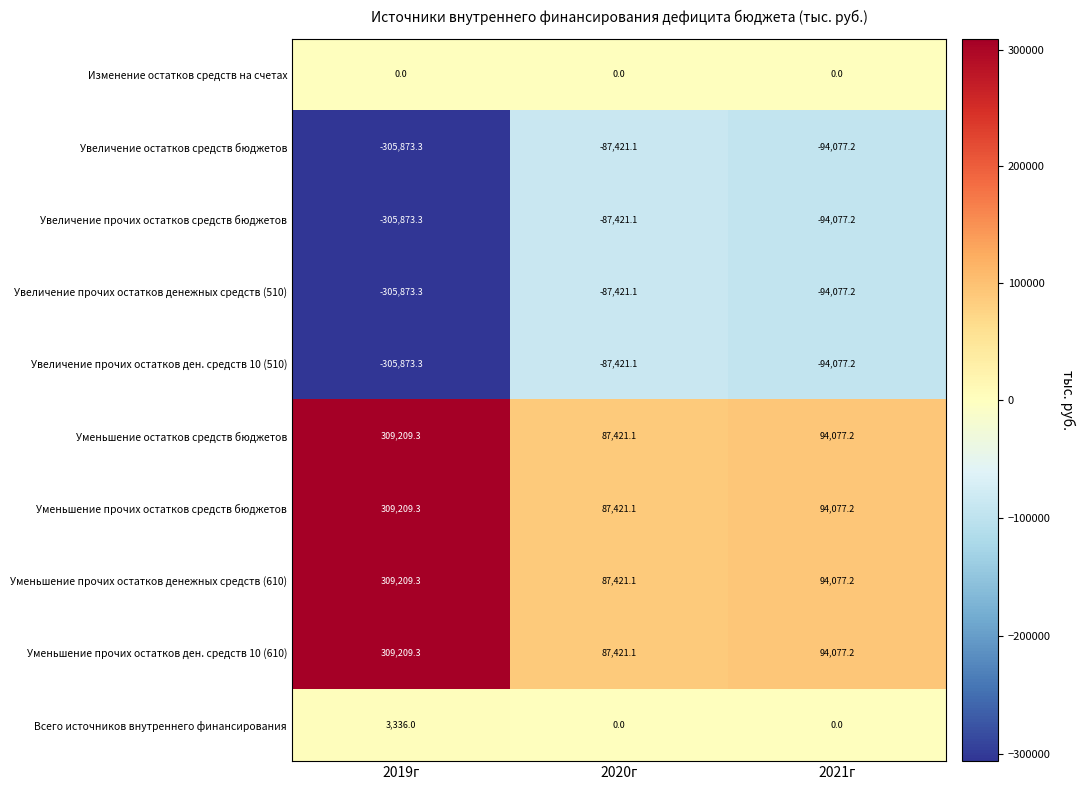

Reading left to right, extract all data points from this chart.

Изменение остатков средств на счетах: 2019г=0.0	2020г=0.0	2021г=0.0
Увеличение остатков средств бюджетов: 2019г=-305873.3	2020г=-87421.1	2021г=-94077.2
Увеличение прочих остатков средств бюджетов: 2019г=-305873.3	2020г=-87421.1	2021г=-94077.2
Увеличение прочих остатков денежных средств (510): 2019г=-305873.3	2020г=-87421.1	2021г=-94077.2
Увеличение прочих остатков ден. средств 10 (510): 2019г=-305873.3	2020г=-87421.1	2021г=-94077.2
Уменьшение остатков средств бюджетов: 2019г=309209.3	2020г=87421.1	2021г=94077.2
Уменьшение прочих остатков средств бюджетов: 2019г=309209.3	2020г=87421.1	2021г=94077.2
Уменьшение прочих остатков денежных средств (610): 2019г=309209.3	2020г=87421.1	2021г=94077.2
Уменьшение прочих остатков ден. средств 10 (610): 2019г=309209.3	2020г=87421.1	2021г=94077.2
Всего источников внутреннего финансирования: 2019г=3336.0	2020г=0.0	2021г=0.0